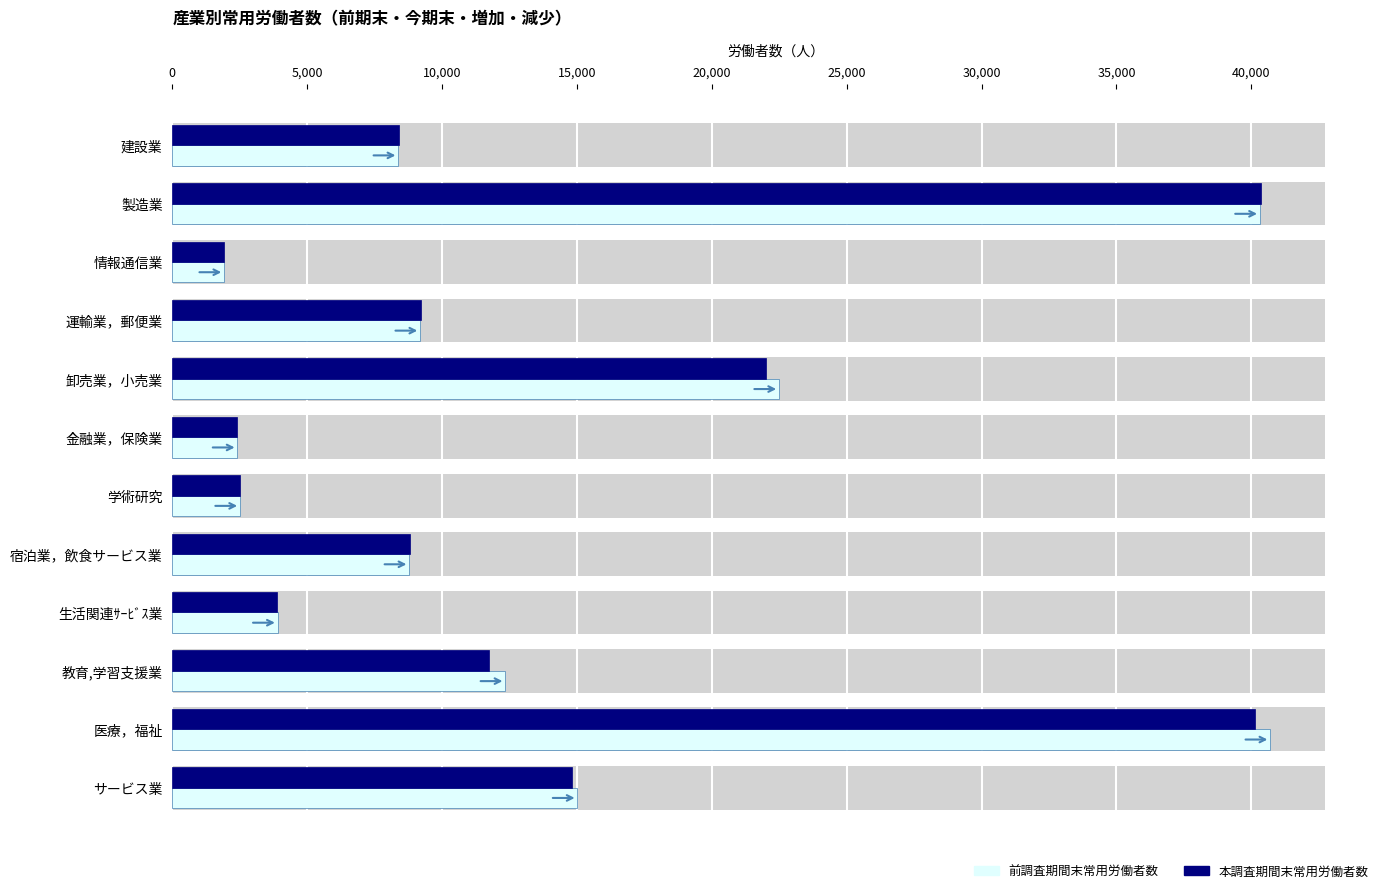

How many values in the 前調査期間末常用労働者数 series exceed 9186?

5